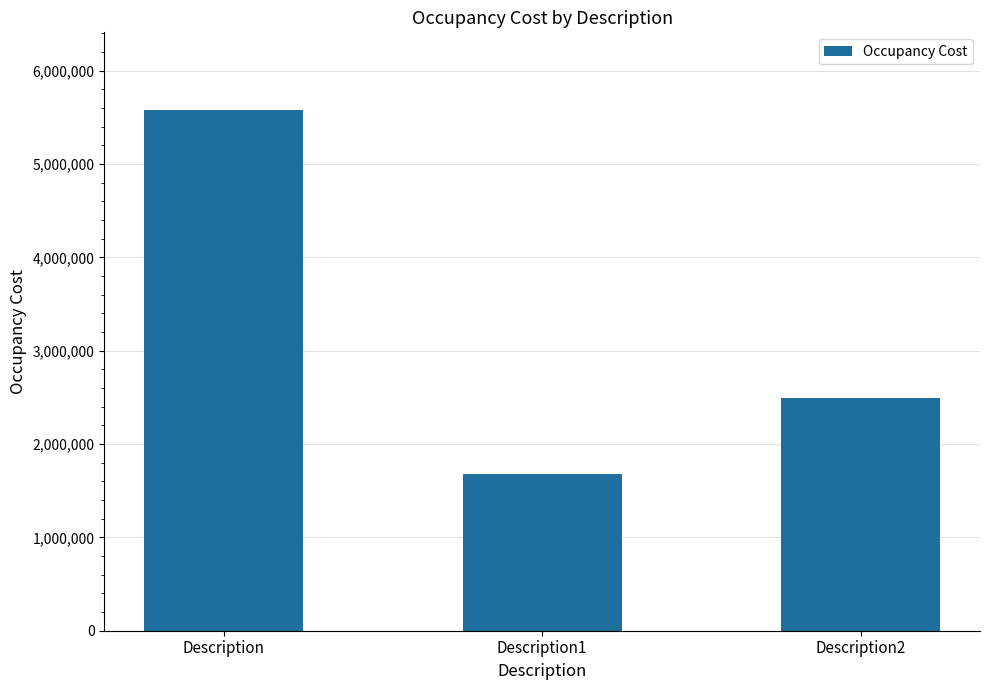

Between Description1 and Description, which is larger?

Description